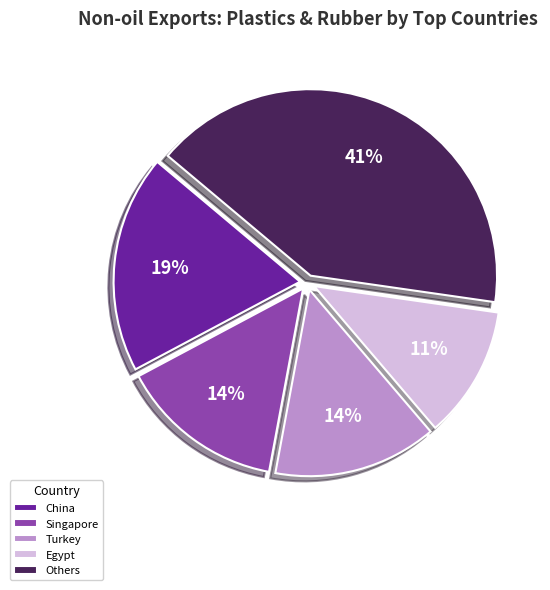

How many segments does this pie chart have?

5